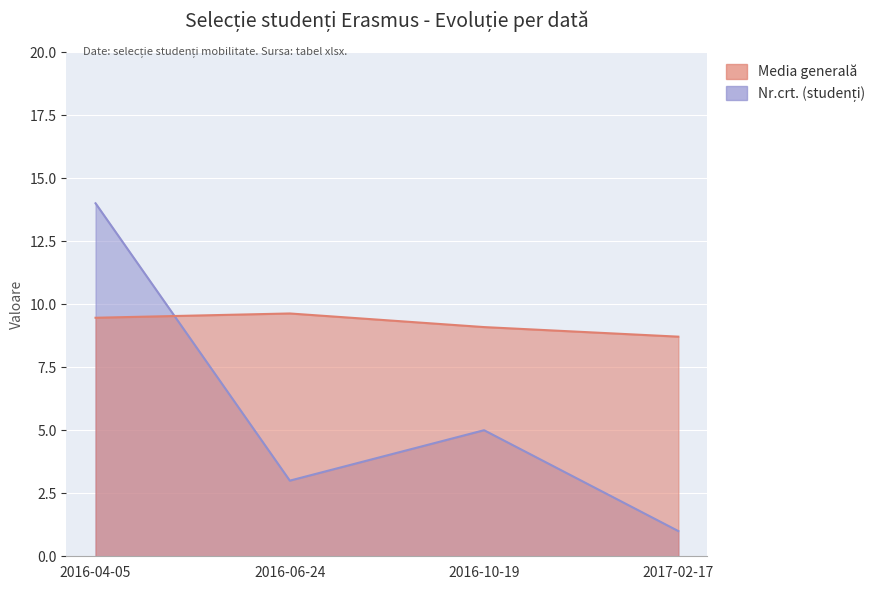

At which category is the sum across all series the highest?

2016-04-05